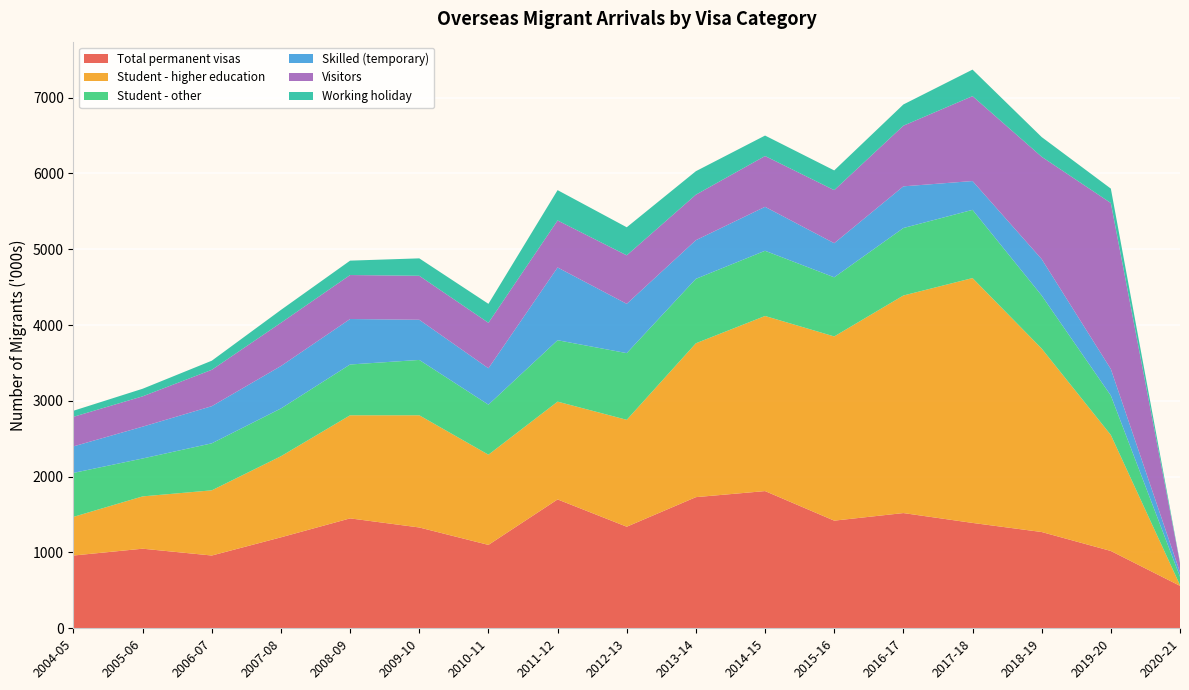

Reading right to left, transcribe all the data shown in this chart.

Total permanent visas: 560	1020	1270	1390	1520	1420	1810	1730	1340	1700	1100	1330	1450	1200	960	1050	960
Student - higher education: 10	1530	2420	3230	2870	2430	2310	2030	1410	1290	1190	1480	1360	1070	860	690	510
Student - other: 110	520	700	900	890	780	860	850	880	810	660	730	670	630	620	500	580
Skilled (temporary): 60	350	480	380	550	450	580	510	650	960	480	530	600	560	490	420	350
Visitors: 120	2190	1350	1120	800	700	670	600	640	620	600	580	580	570	480	400	390
Working holiday: 10	190	260	350	280	260	270	310	370	400	250	230	190	170	120	100	80